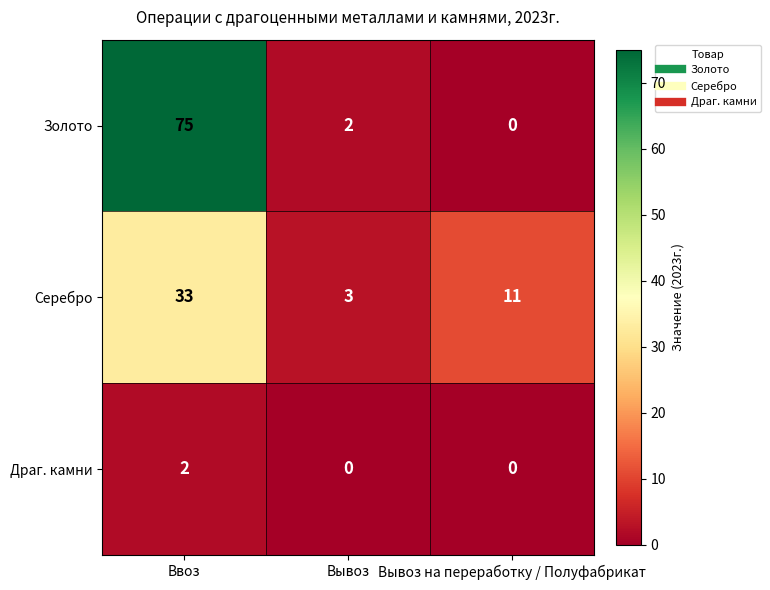

List the series in order of their overall mean, lowest first.

Драг. камни, Серебро, Золото